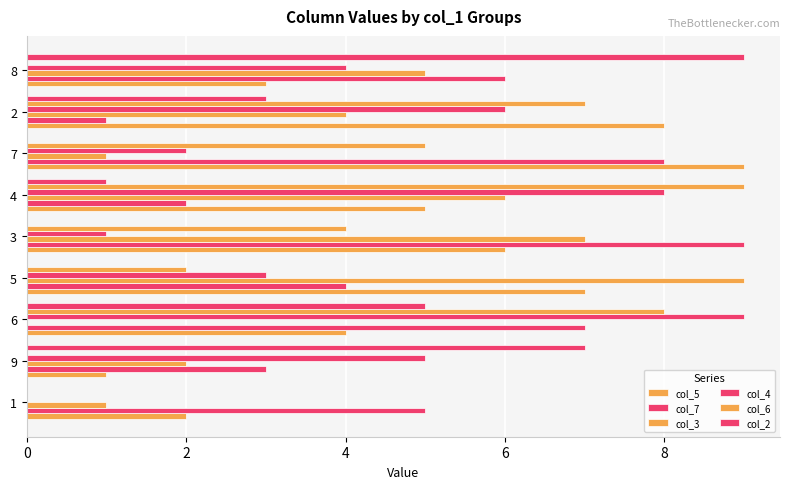

What is the difference between the maximum and minimum values in the col_7 series?

8